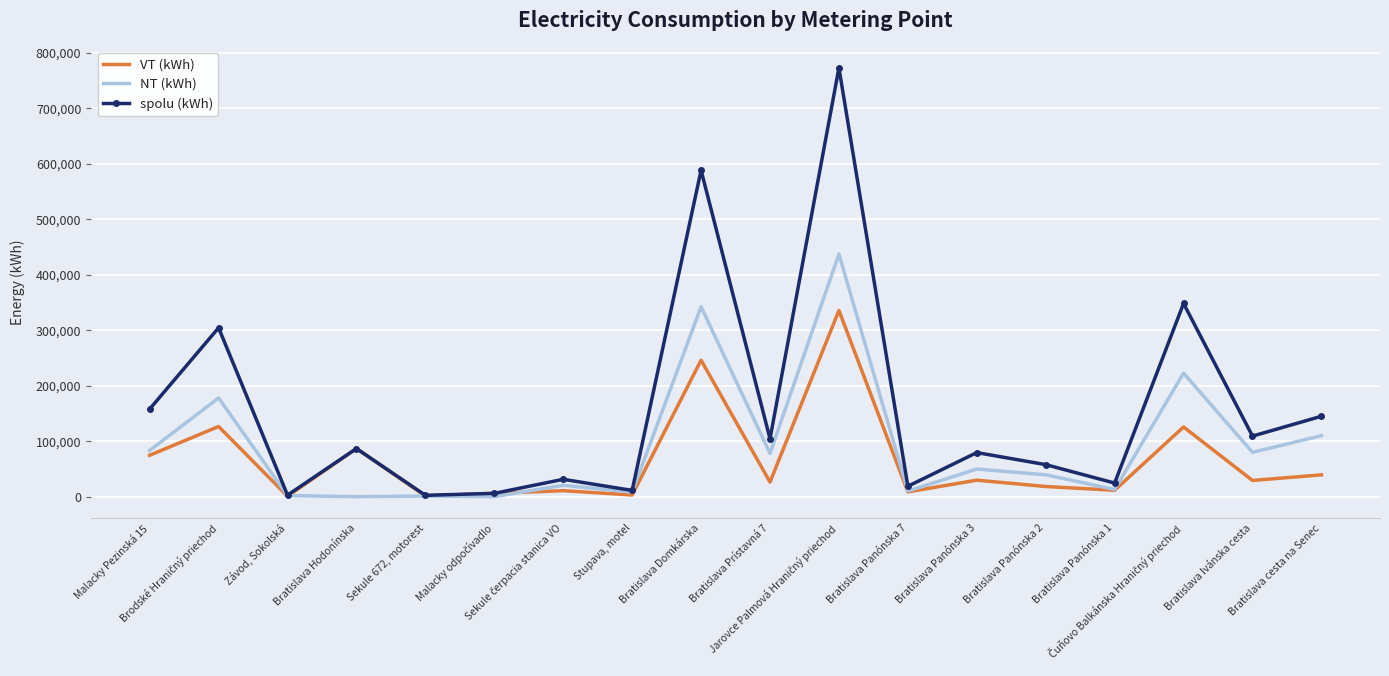

Which series has the largest range (max minus min)?

spolu (kWh)